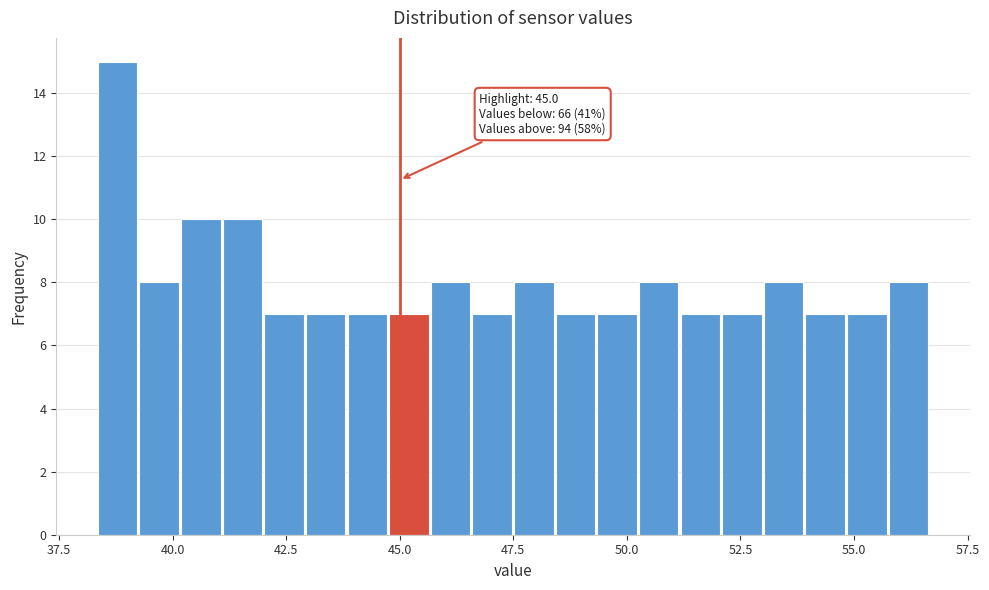

Around what value on the x-axis is the tallest bar? Give the approximate position of its centre, as read against the axis.

39.0